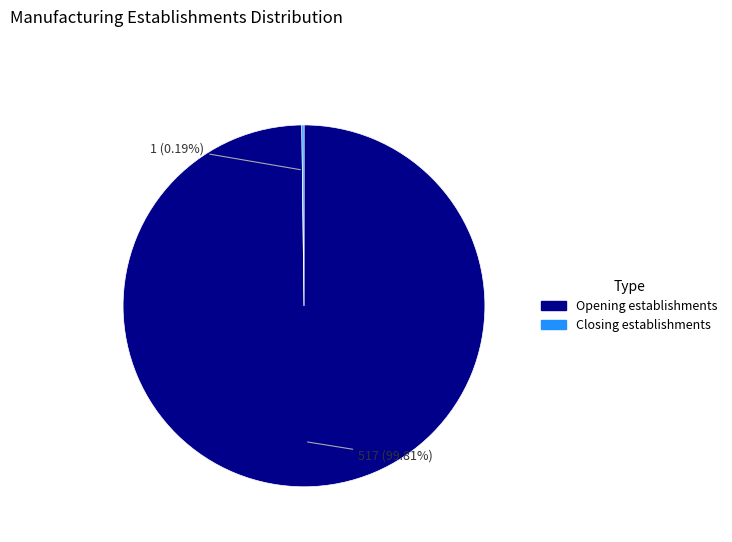

What is the majority slice?

Opening establishments